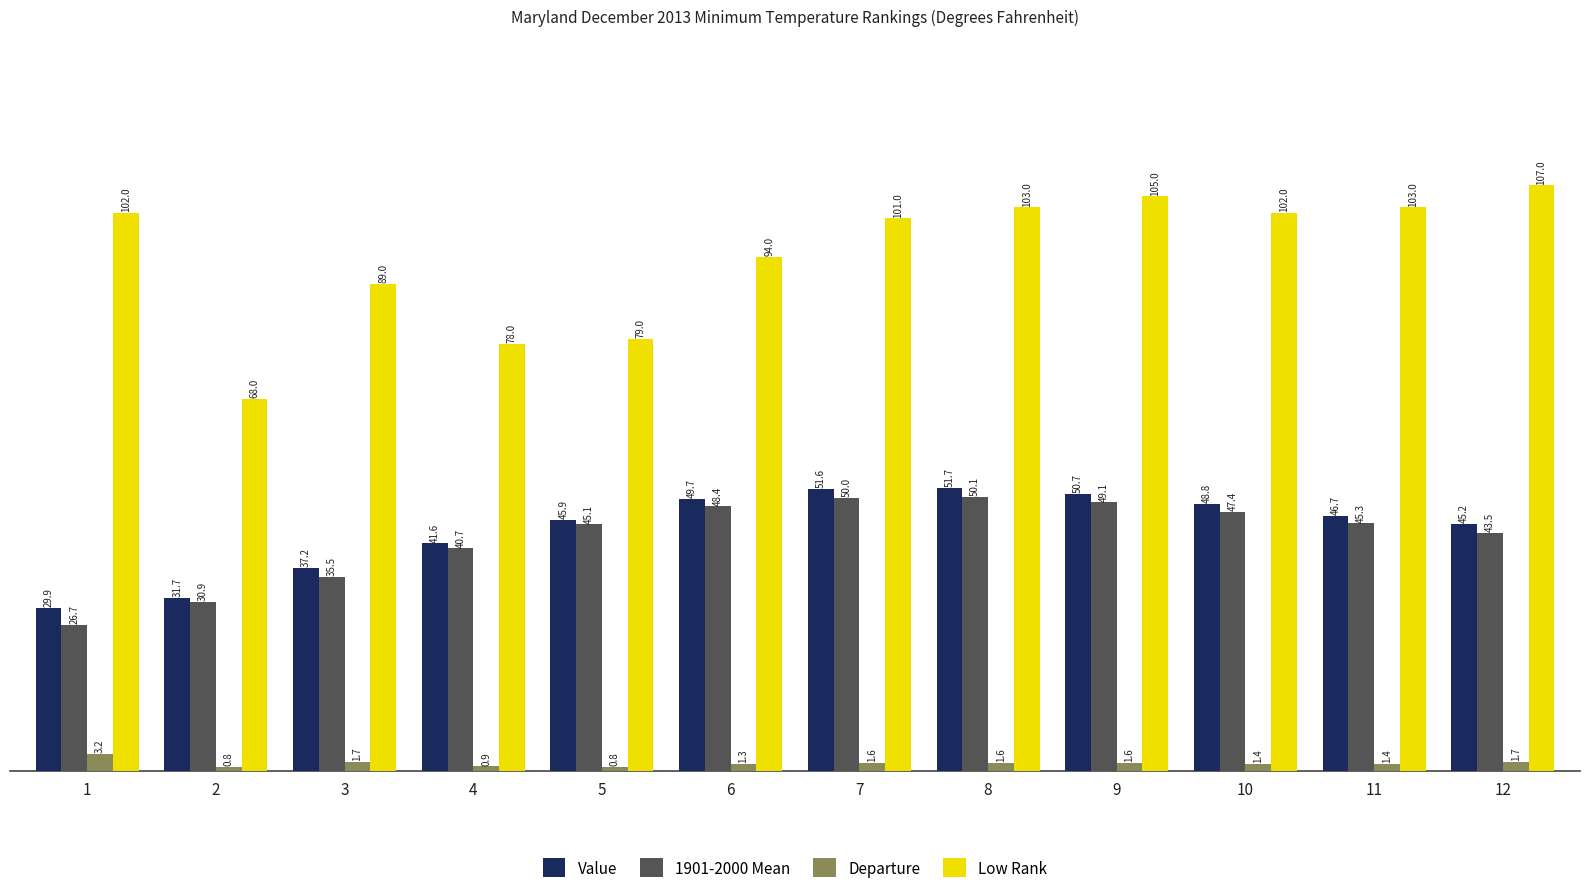

What is the difference between the maximum and minimum values in the Departure series?

2.4